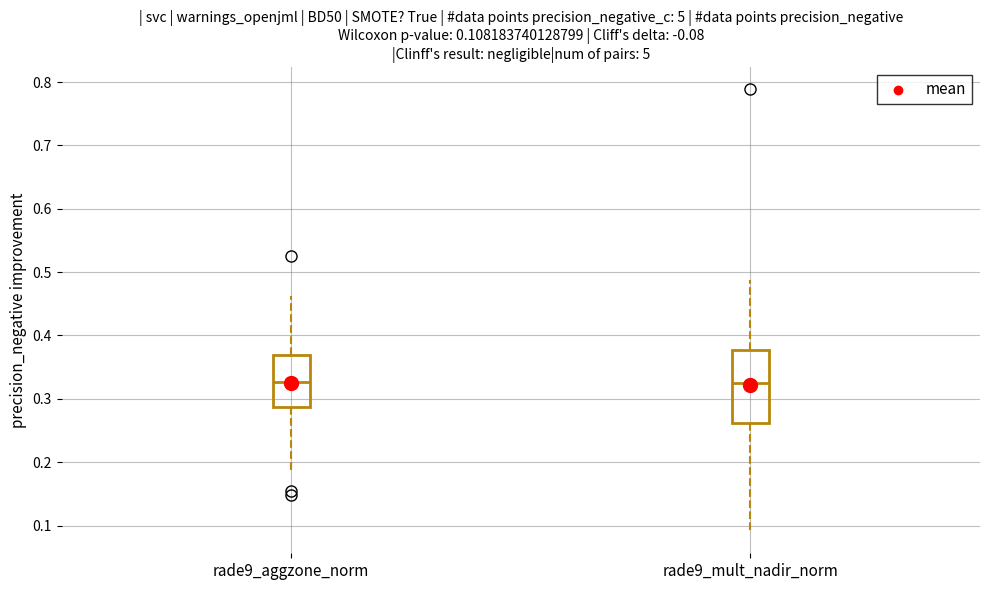

Comparing the boxes themselves (not the whiskers), which one is the tallest?

rade9_mult_nadir_norm